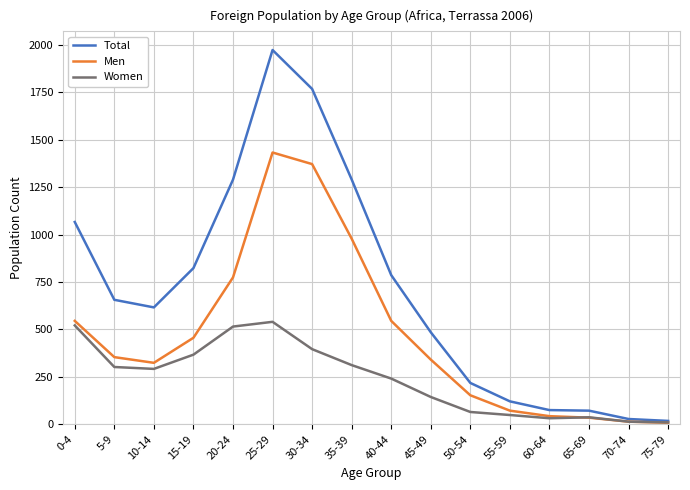

Count the number of data series in this chart.

3